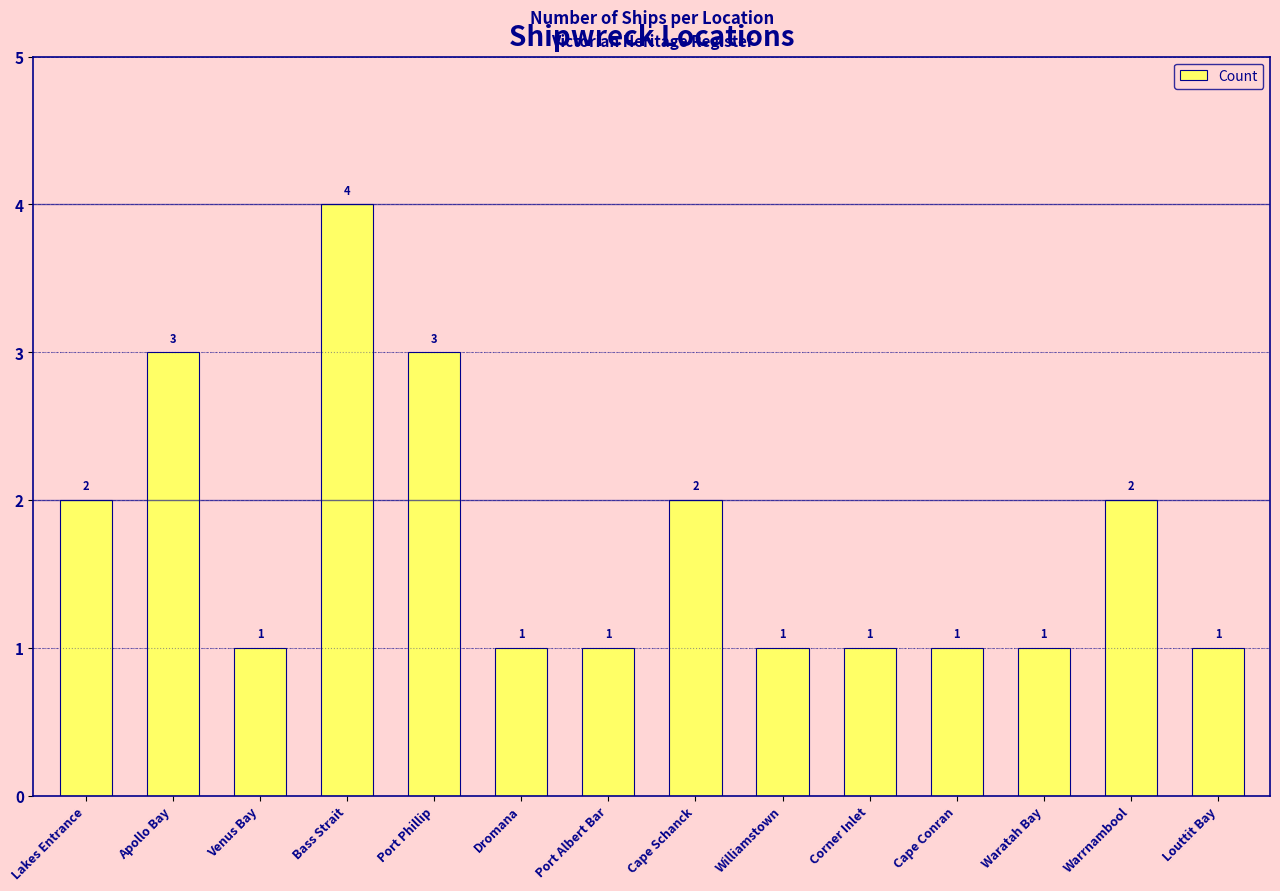

What is the value of the 4th bar from the left?

4